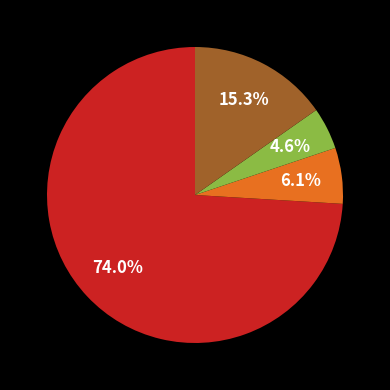

Does any single category account for the majority?

Yes